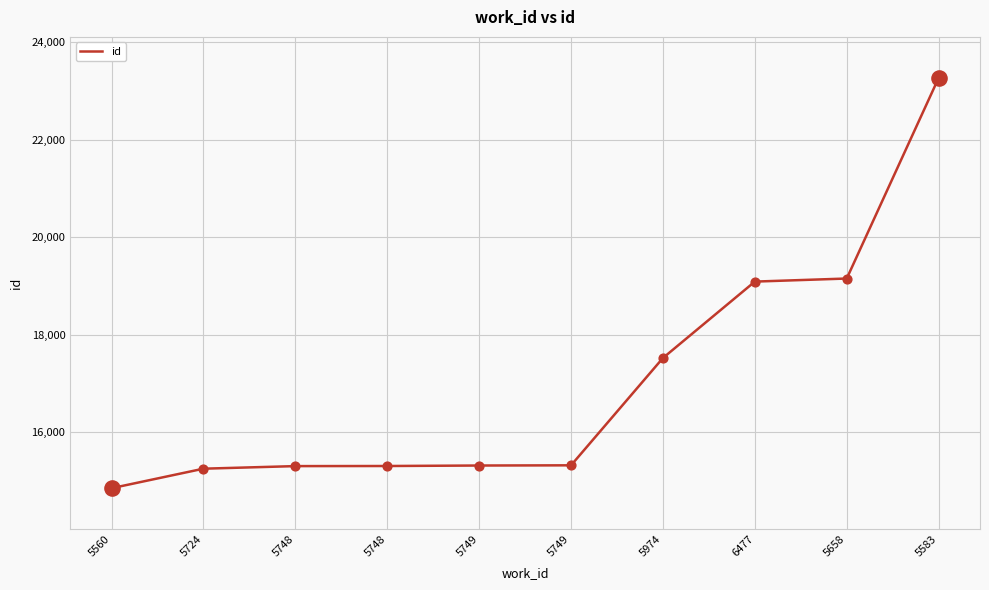

What is the change in value from 5560 to 6477?

+4235